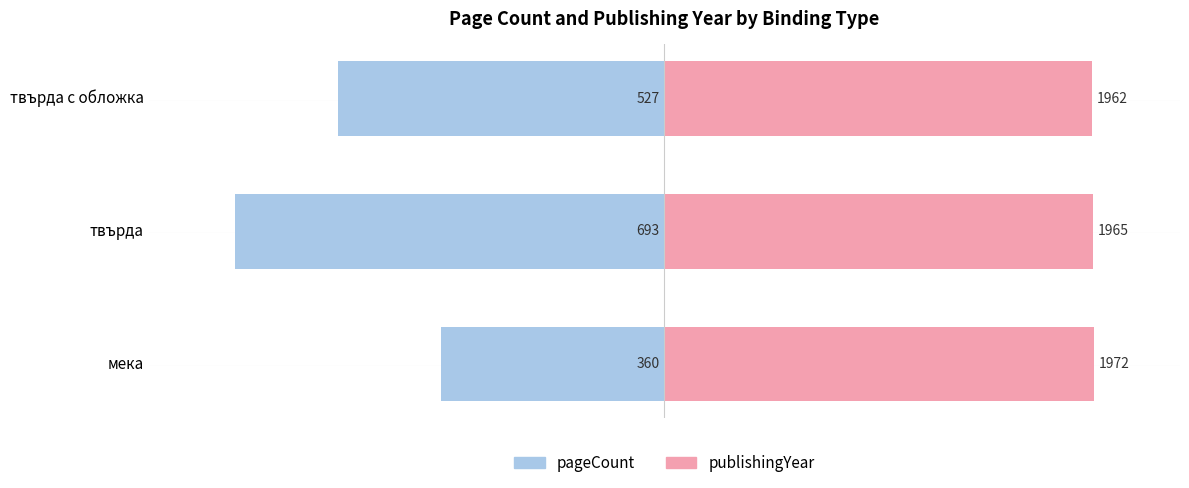

The value of publishingYear at твърда is 40.5. True or false?

False